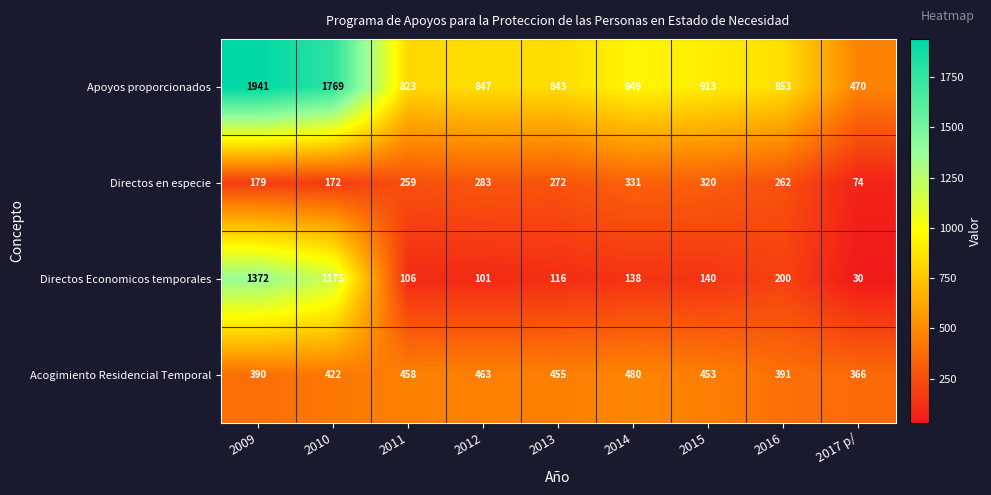

What is the approximate value of Acogimiento Residencial Temporal at 2015, to the nearest 50?

450